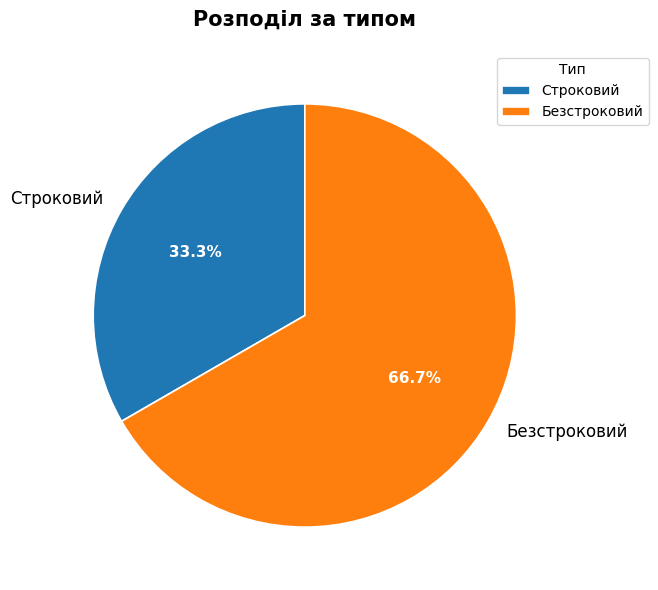

To the nearest percent, what percentage of the pie is Безстроковий?

67%